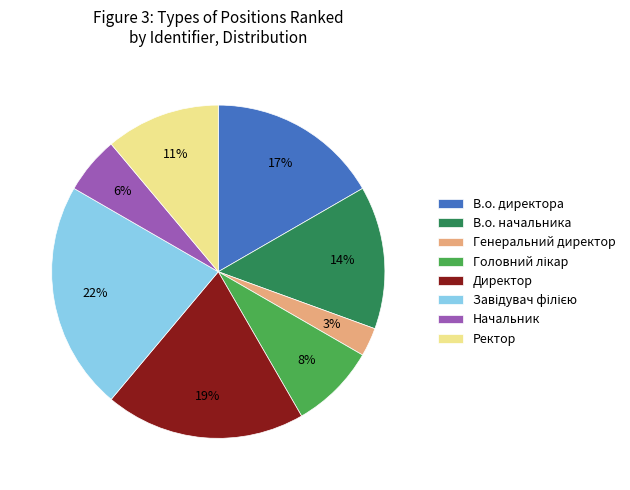

What percentage is the В.о. начальника slice, to the nearest percent?

14%